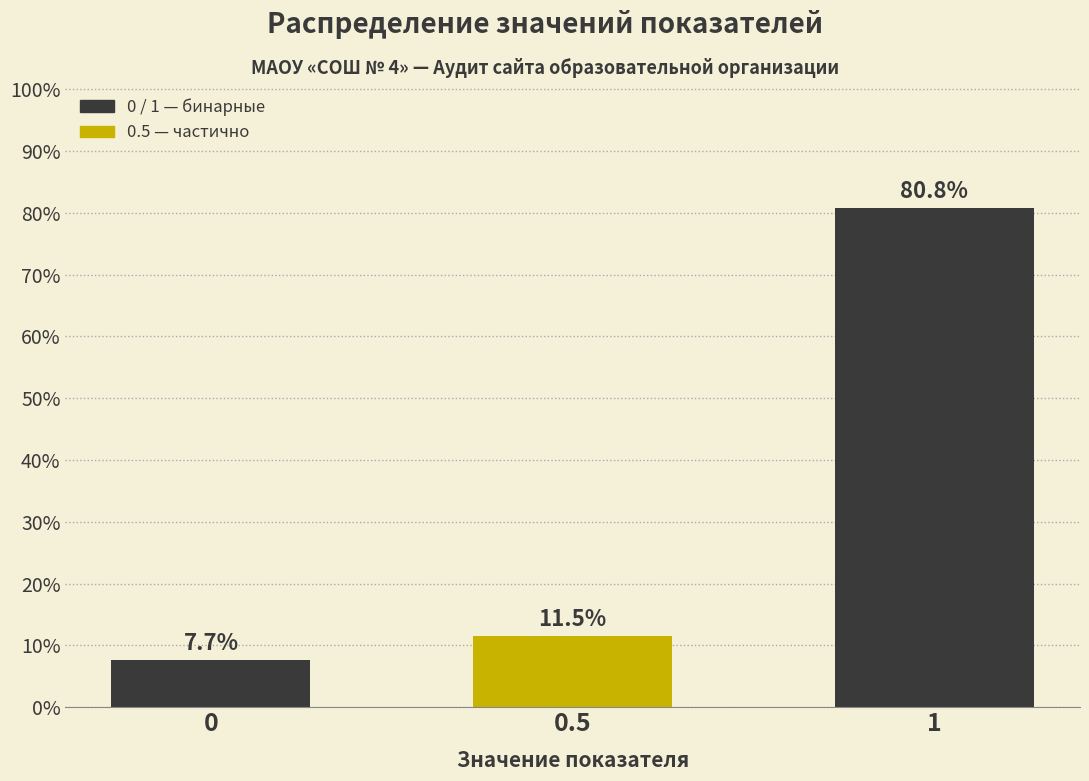

Reading left to right, what are all the values shown in this chart?

0=7.7	0.5=11.5	1=80.8